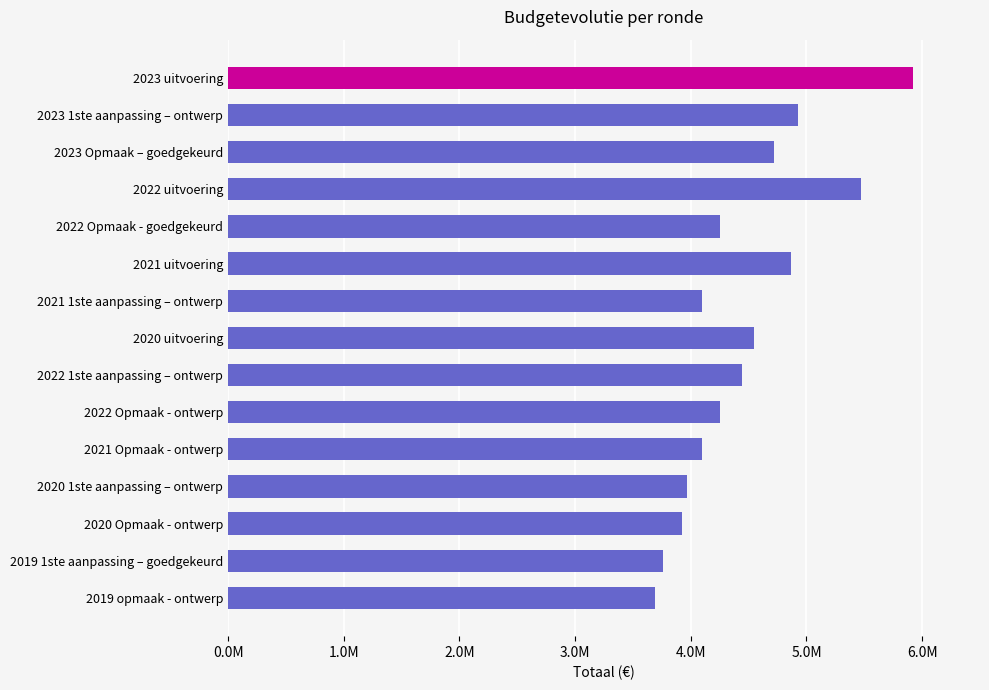

Does the chart contain any negative values?

No